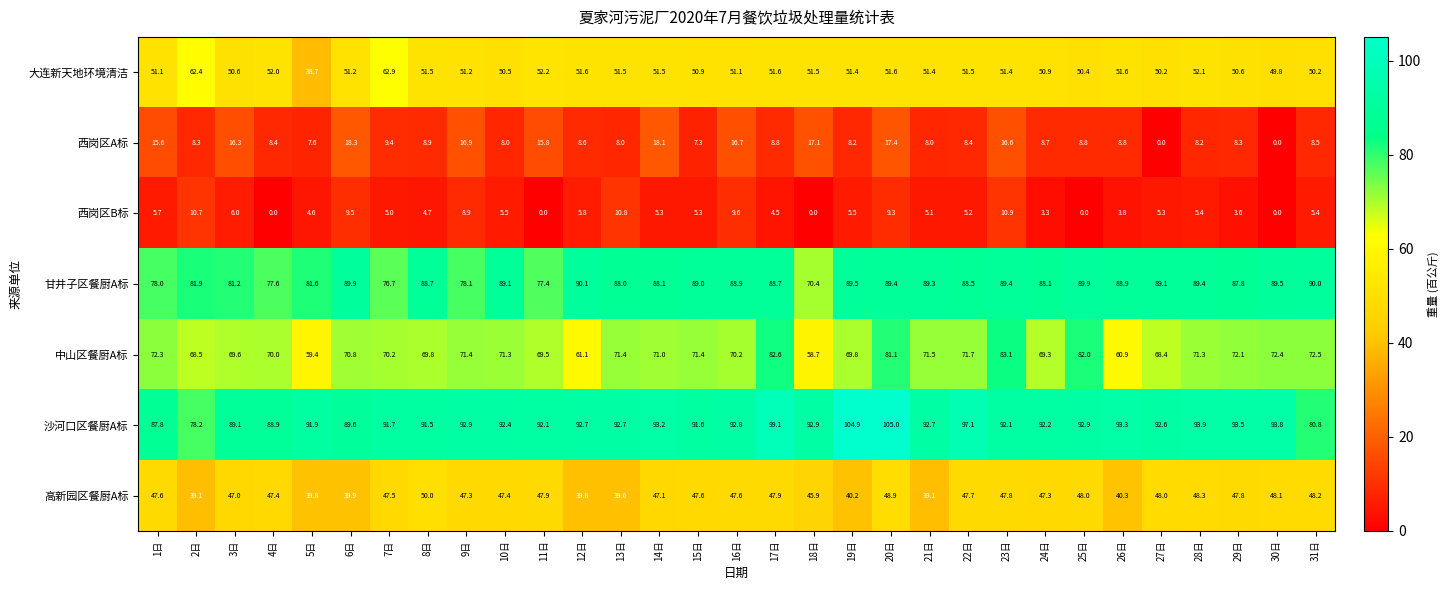

What is the total value across all series at 5日?

323.6